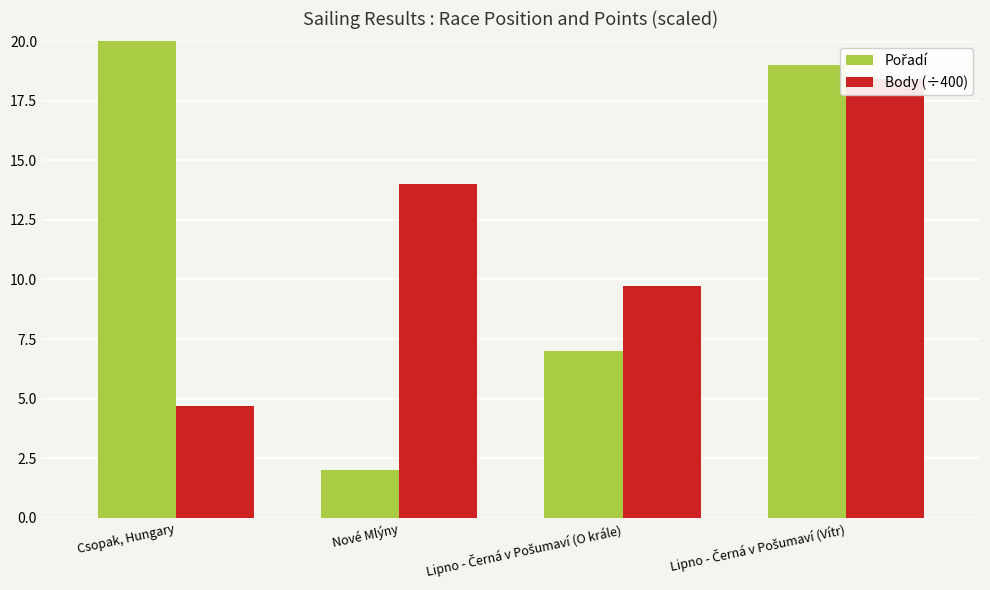

Does the chart contain any negative values?

No